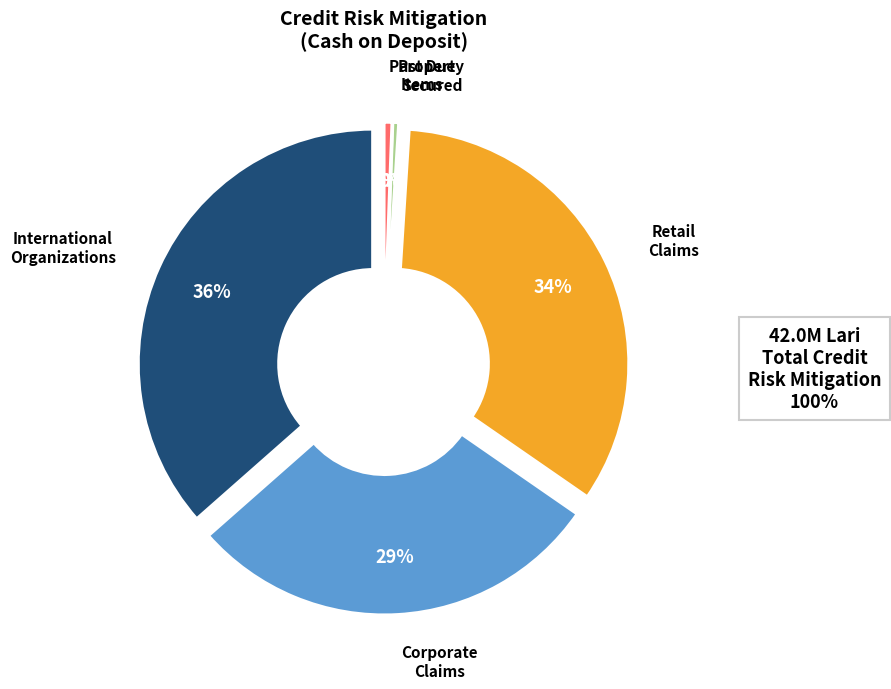

To the nearest percent, what is the difference between the largest and smallest slice percentages?

36%